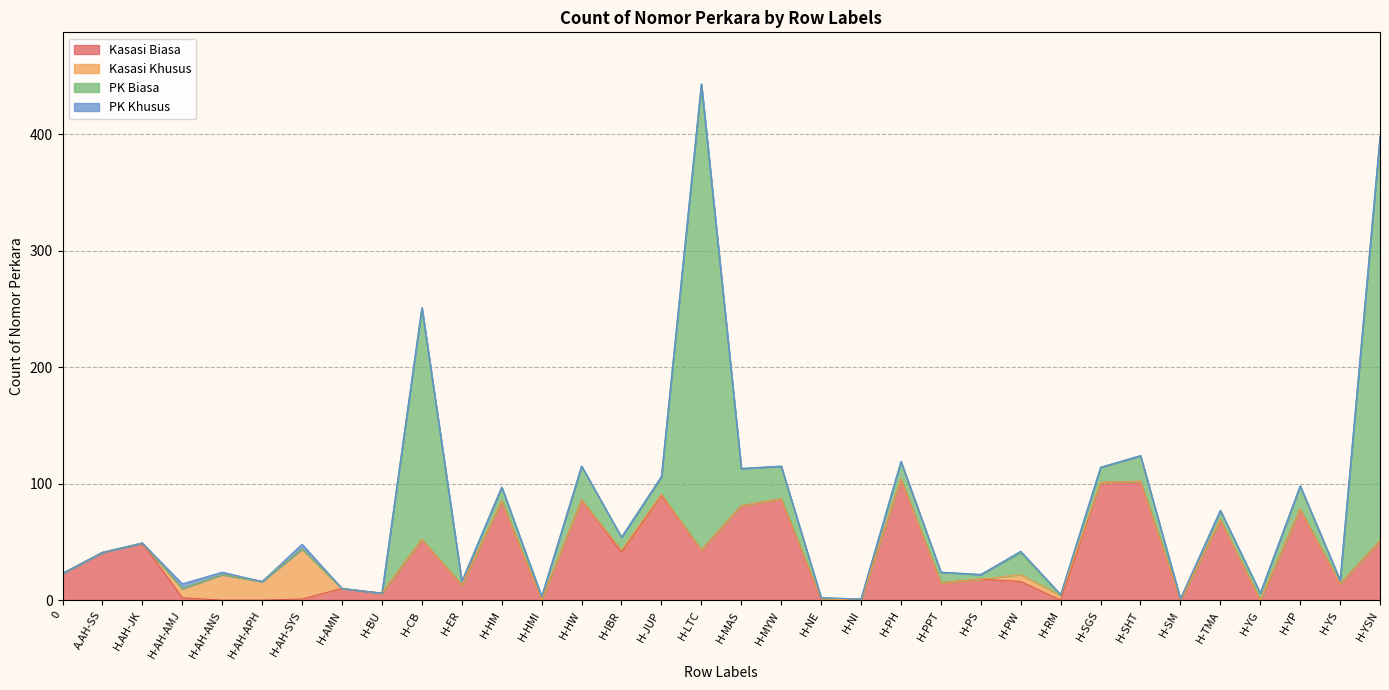

How many categories are shown in the chart?

34